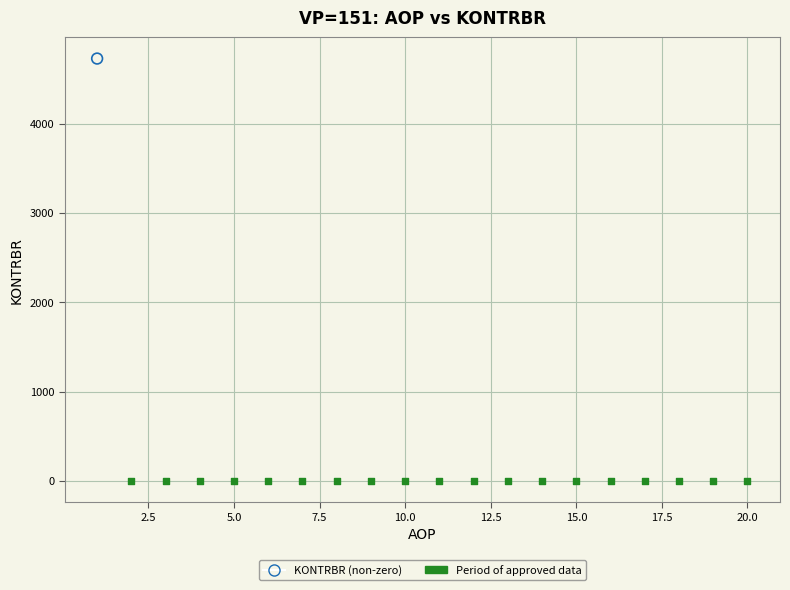

What are all the series names shown in the legend?

KONTRBR (non-zero), Period of approved data